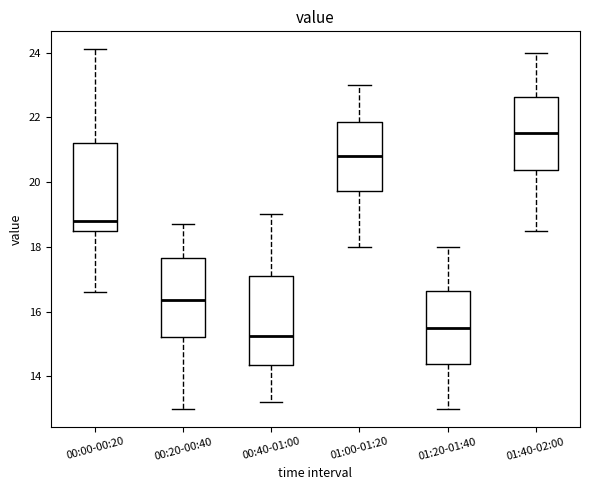

Reading left to right, transcribe this box plot: for each box, give where its median line is, the range the box spans, and where its two whiskers end, as read against the y-axis. The values are not printed on the chart, so give them approximately, as read against the axis.

00:00-00:20: median 18.8, box 18.6 to 21.2, whiskers 16.6 to 24.2
00:20-00:40: median 16.4, box 15.2 to 17.6, whiskers 13.0 to 18.8
00:40-01:00: median 15.2, box 14.4 to 17.2, whiskers 13.2 to 19.0
01:00-01:20: median 20.8, box 19.8 to 21.8, whiskers 18.0 to 23.0
01:20-01:40: median 15.6, box 14.4 to 16.6, whiskers 13.0 to 18.0
01:40-02:00: median 21.6, box 20.4 to 22.6, whiskers 18.6 to 24.0